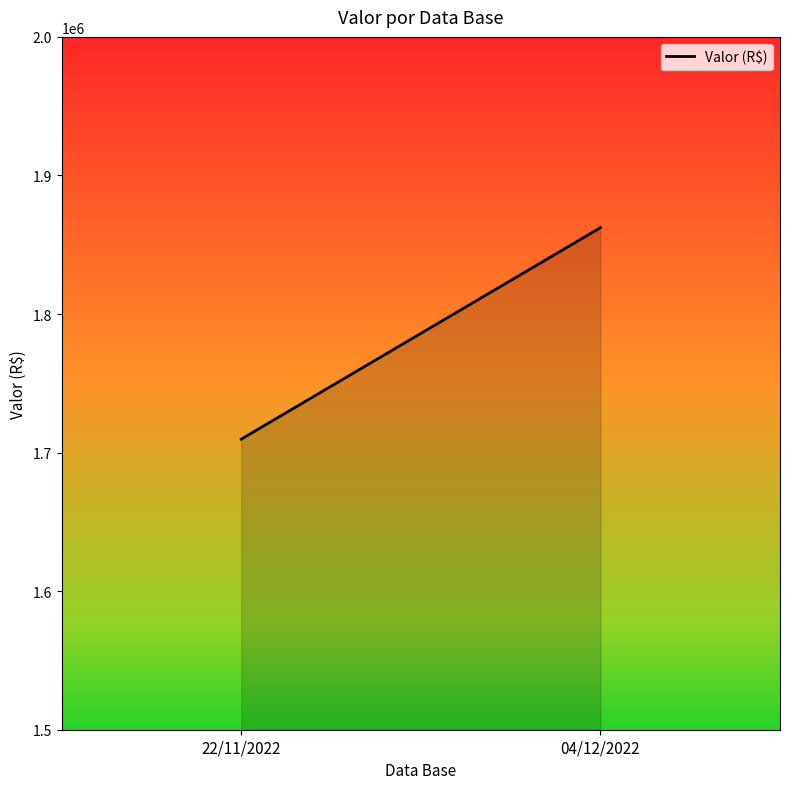

Which label corresponds to the smallest value in the chart?

22/11/2022